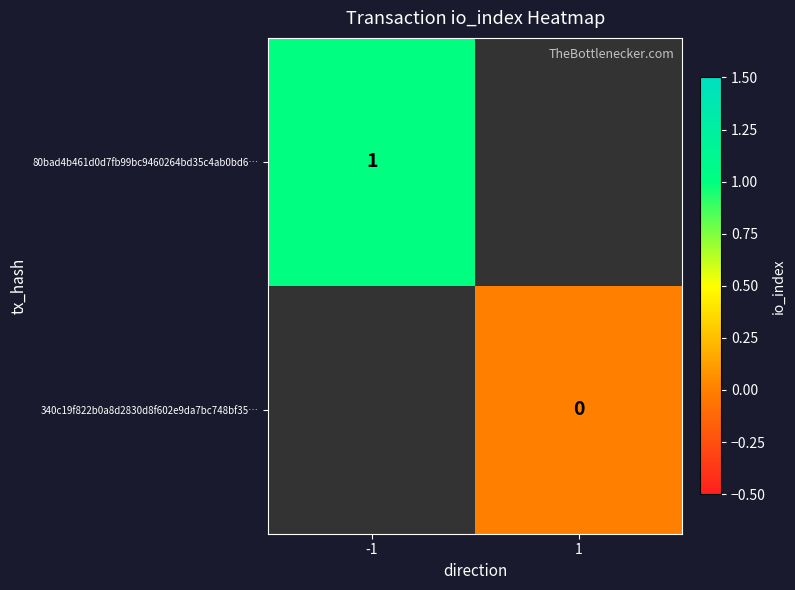

The 80bad4b461d0d7fb99bc9460264bd35c4ab0bd6… series shows 1 at -1. True or false?

True